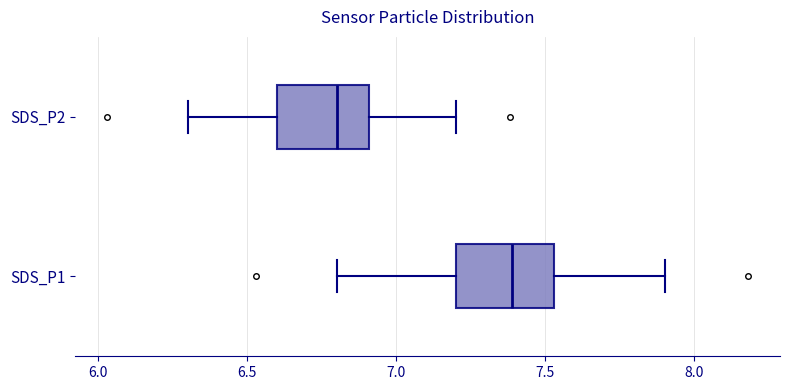

Where is the left edge of the box for SDS_P2 on the x-axis? The values are not printed on the chart, so give them approximately, as read against the axis.

6.60